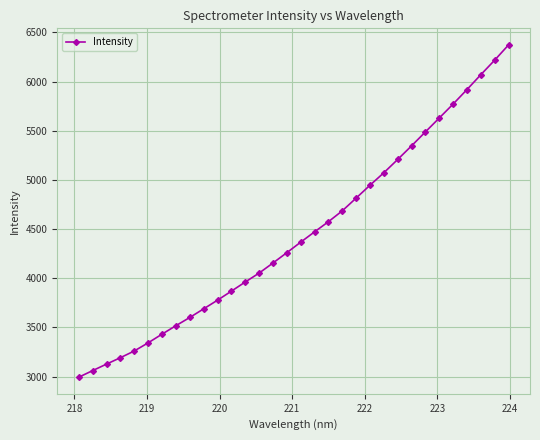

What is the maximum value shown in the chart?

6372.1